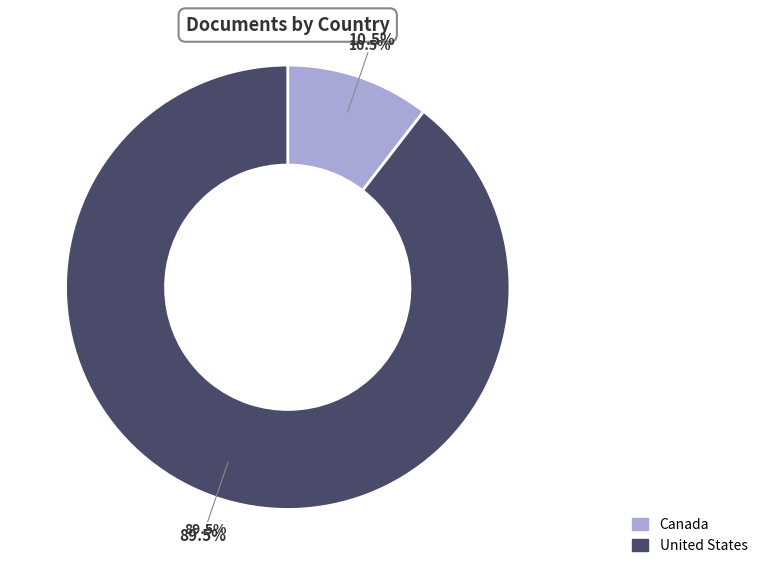

How many segments does this pie chart have?

2